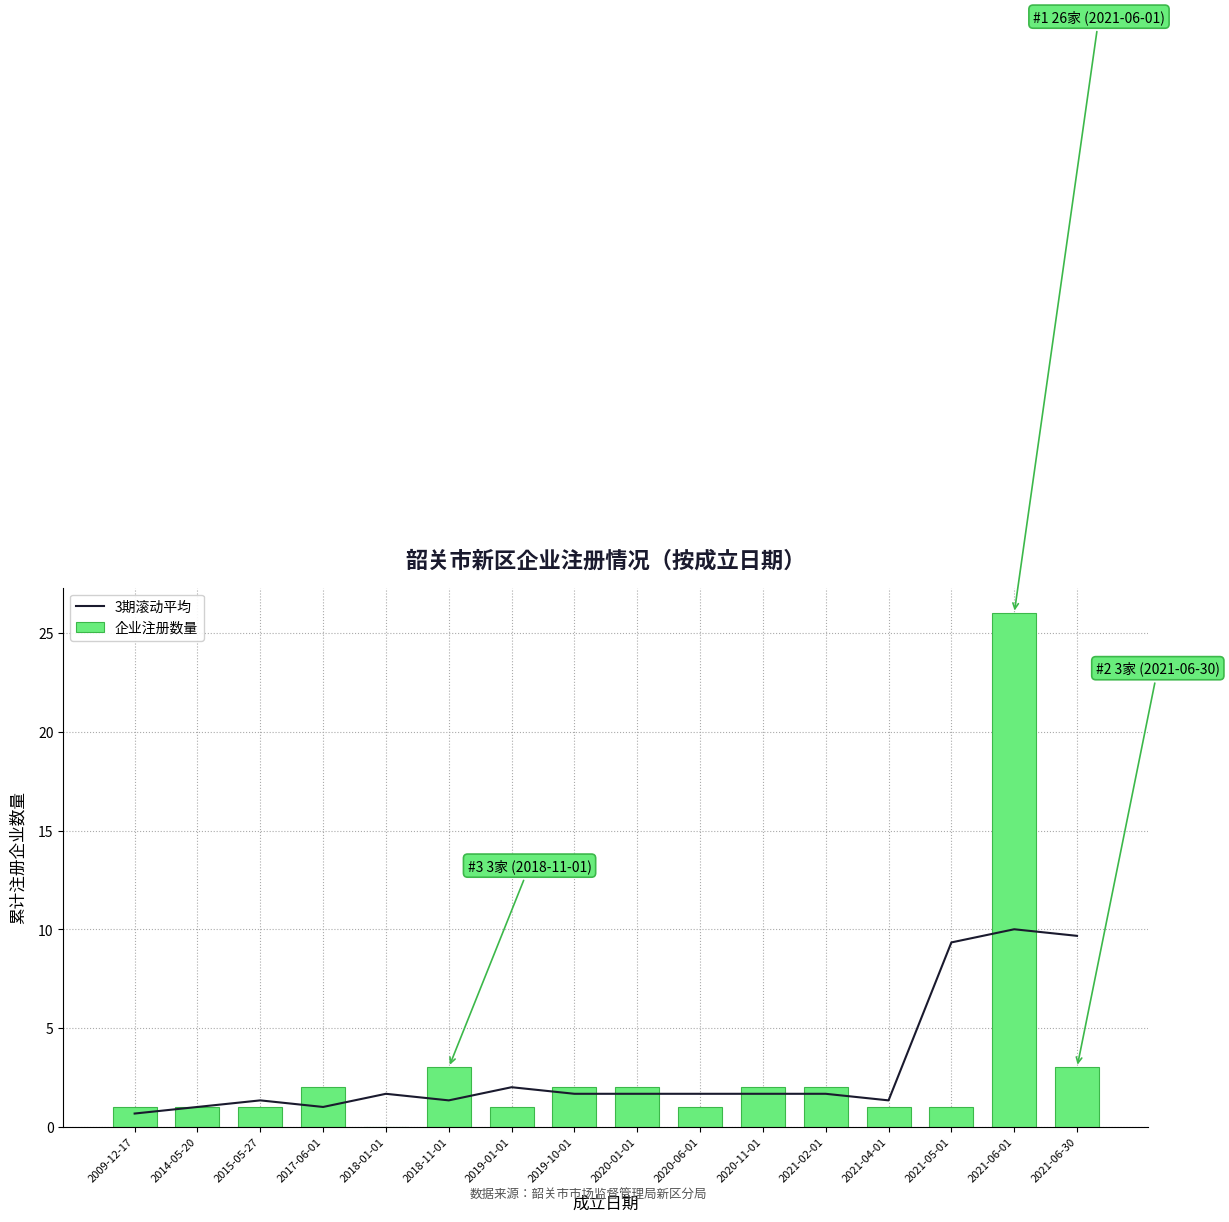

The value of 3期滚动平均 at 2020-06-01 is 1.7. True or false?

True